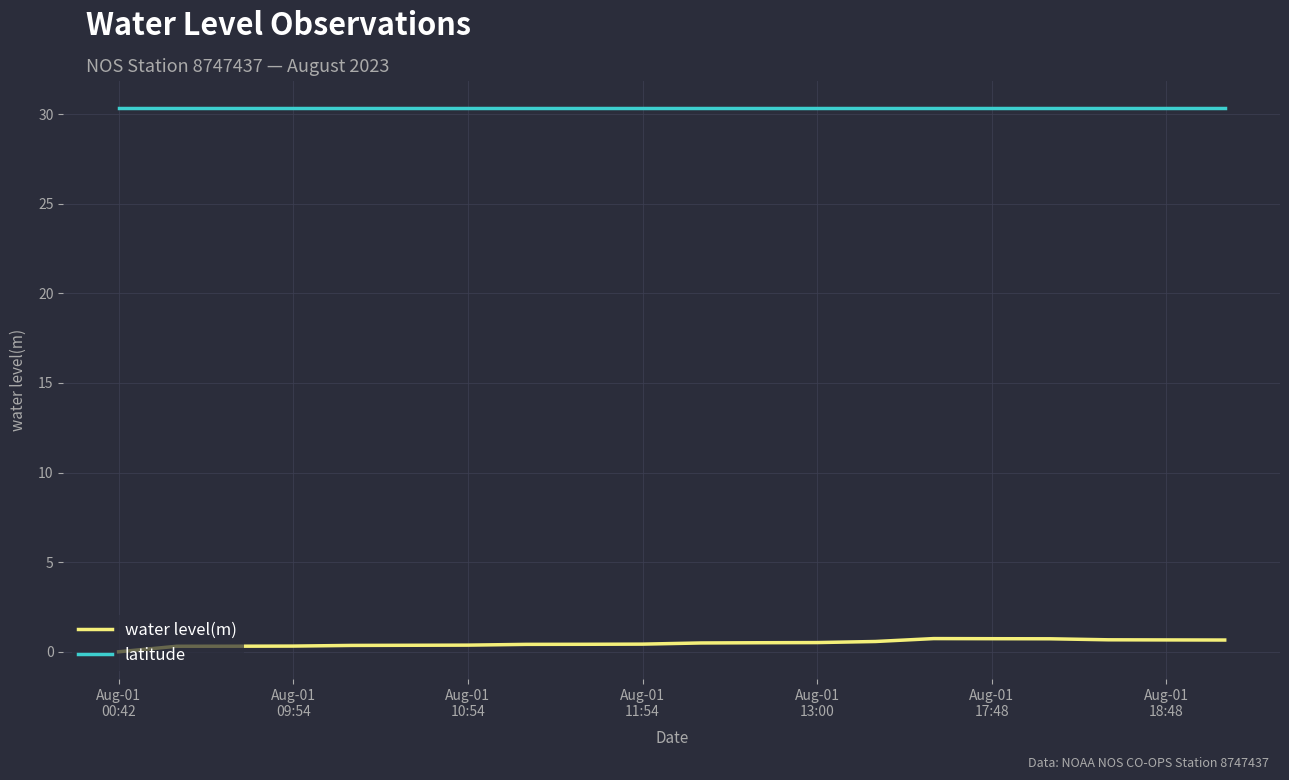

How many series are shown in this chart?

2